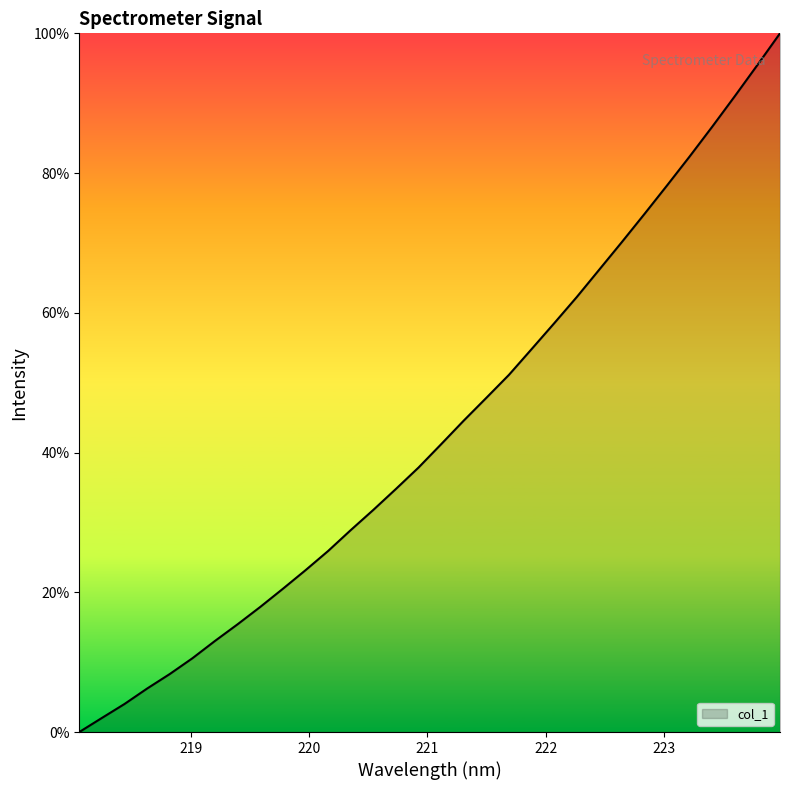

What is the maximum value shown in the chart?

100.0